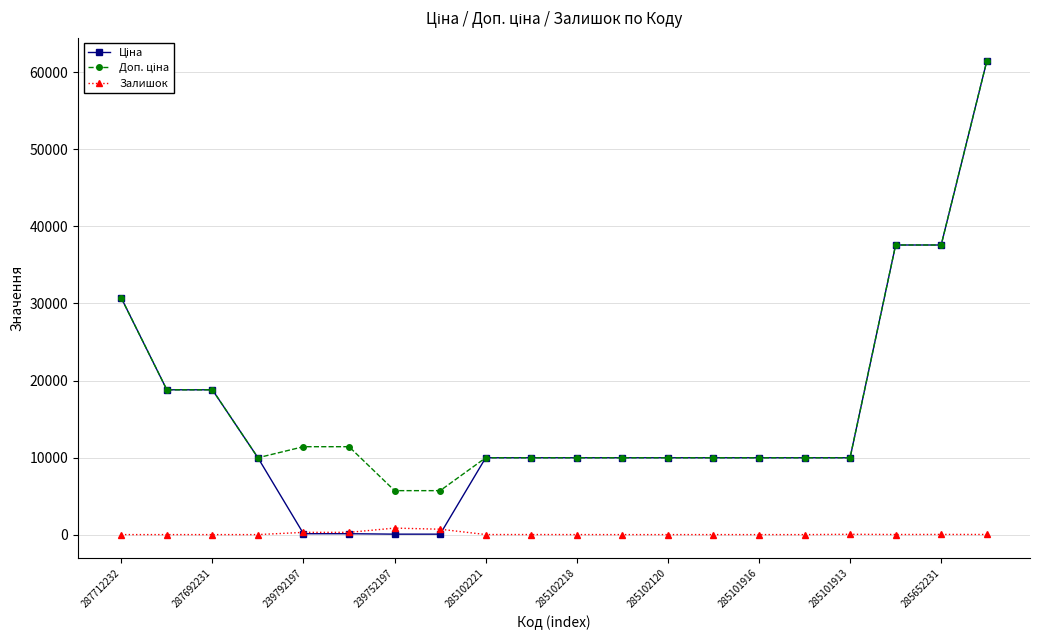

True or false: Залишок has more than 0 interior local peaks.

True